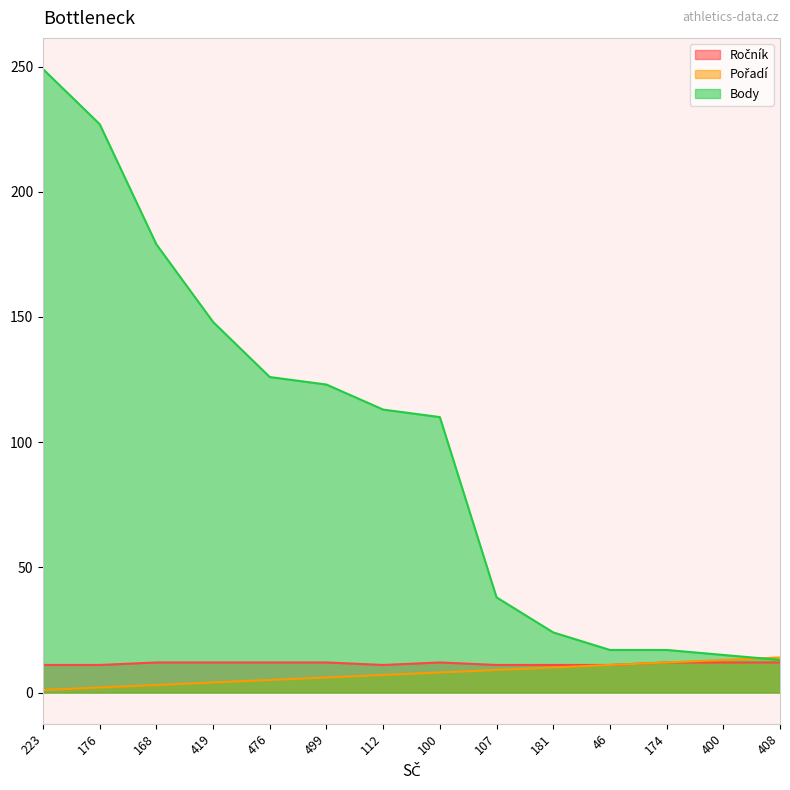

Which series has the largest total across all categories?

Body